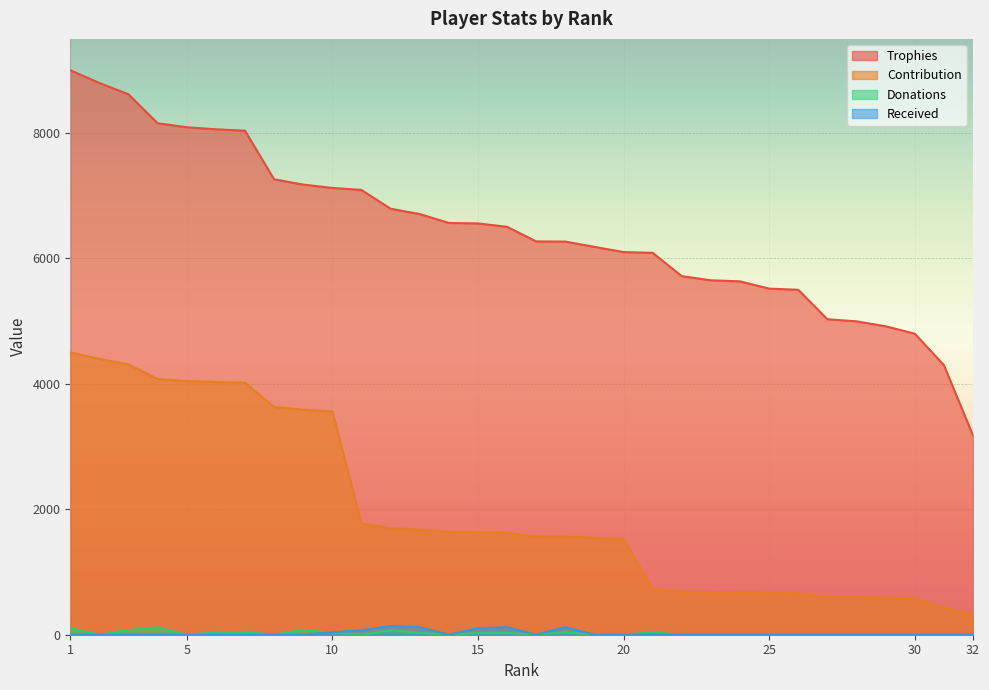

Which series has the largest range (max minus min)?

Trophies